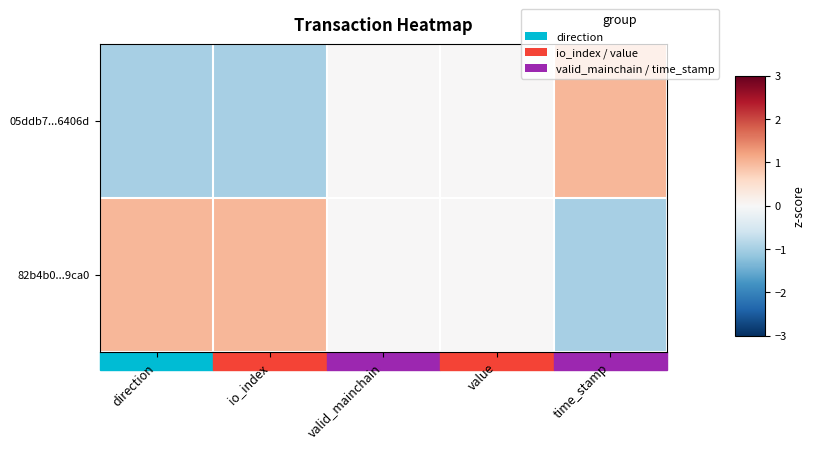

At which category does the chart reach its peak across all series?

time_stamp